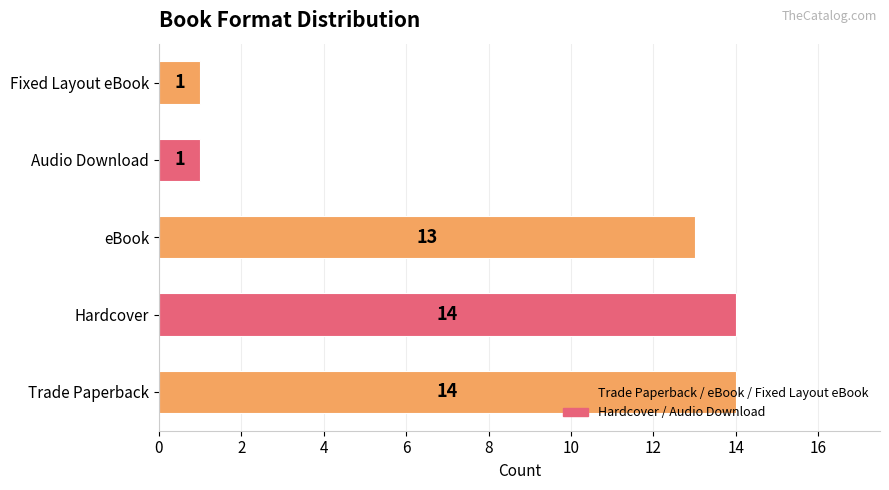

What is the maximum value shown in the chart?

14